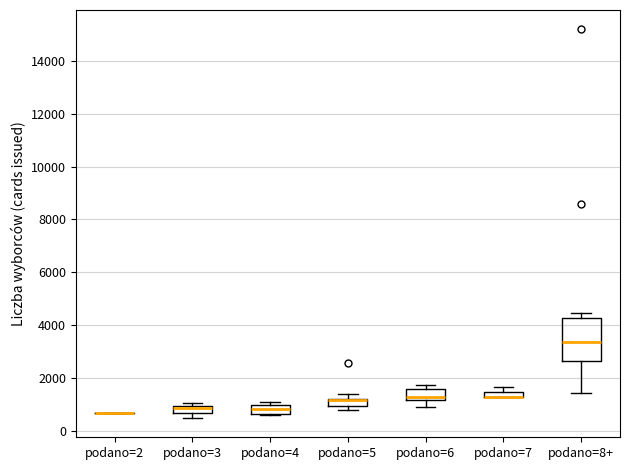

Which box is the tallest, from its lower edge to its upper edge?

podano=8+